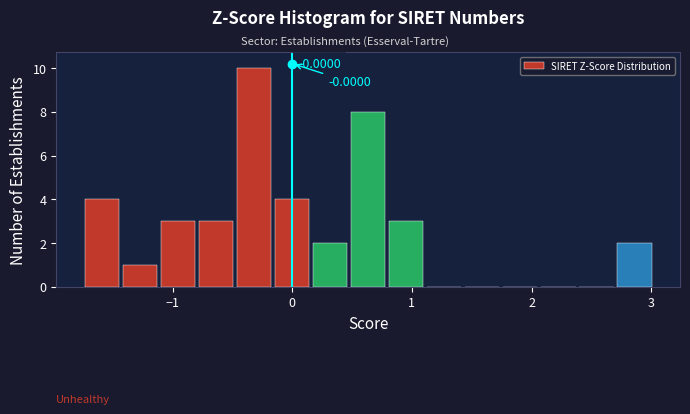

Around what value on the x-axis is the tallest bar? Give the approximate position of its centre, as read against the axis.

-0.3